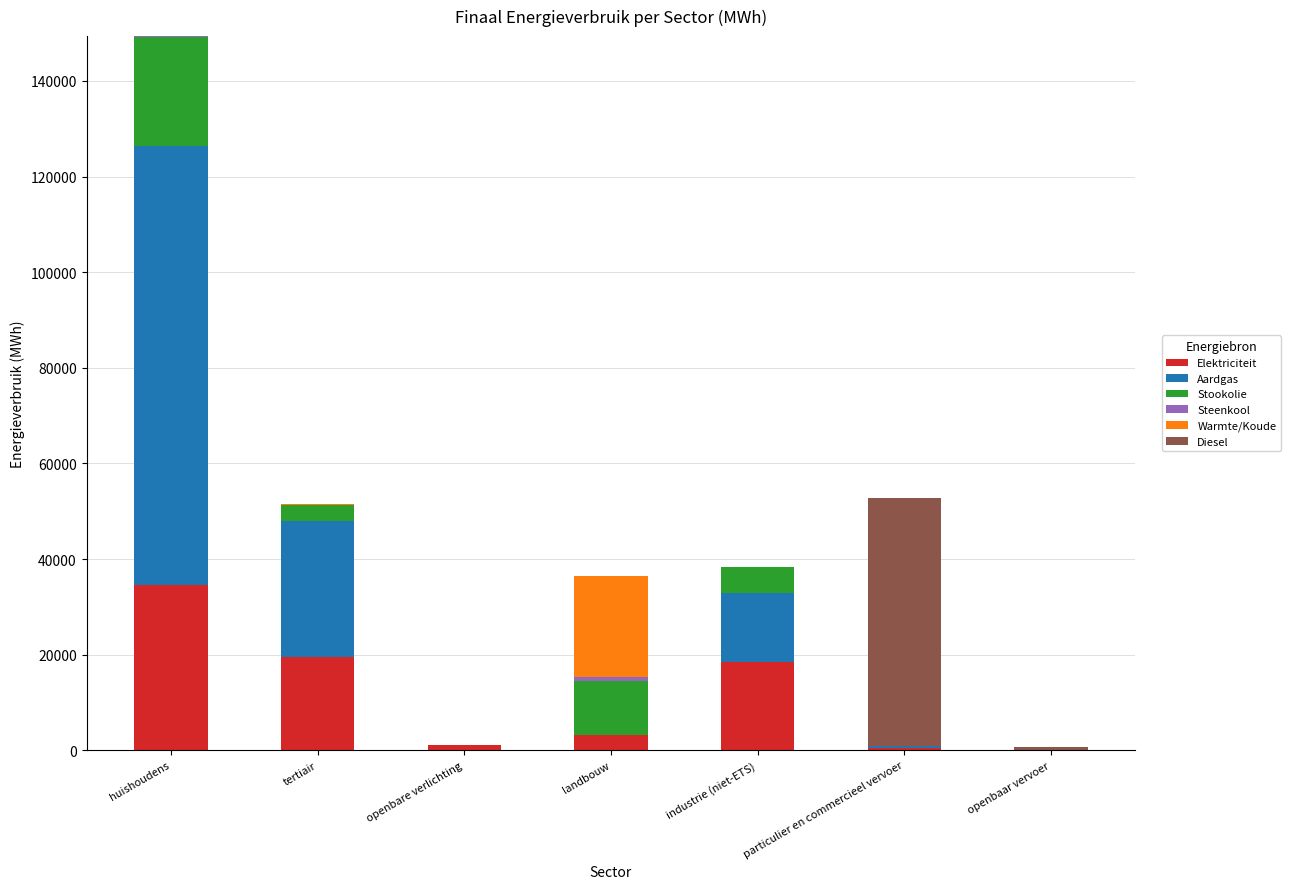

At which category is the sum across all series the highest?

huishoudens